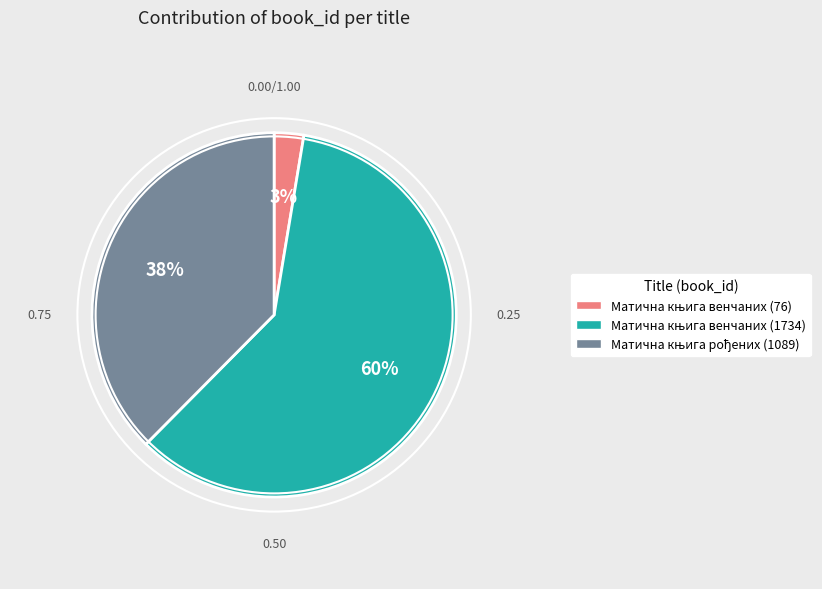

How many segments does this pie chart have?

3